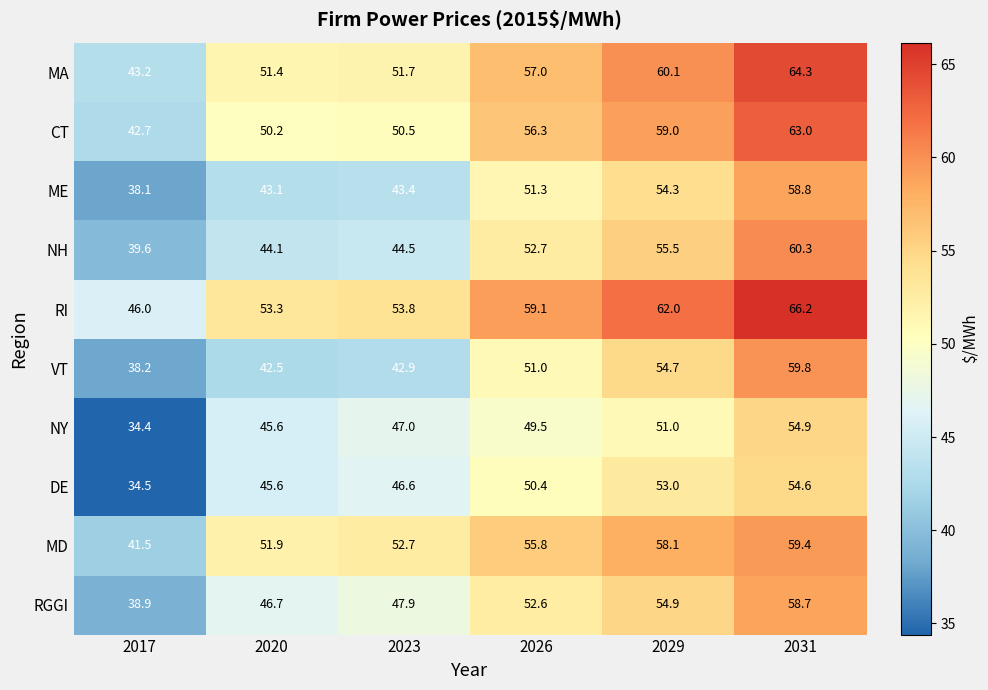

Is it true that MD equals 38.7 at 2029?

False